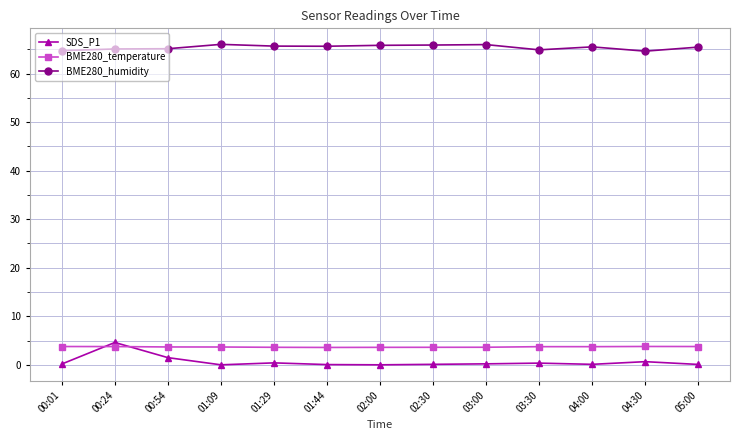

True or false: BME280_temperature and BME280_humidity cross at least once.

False